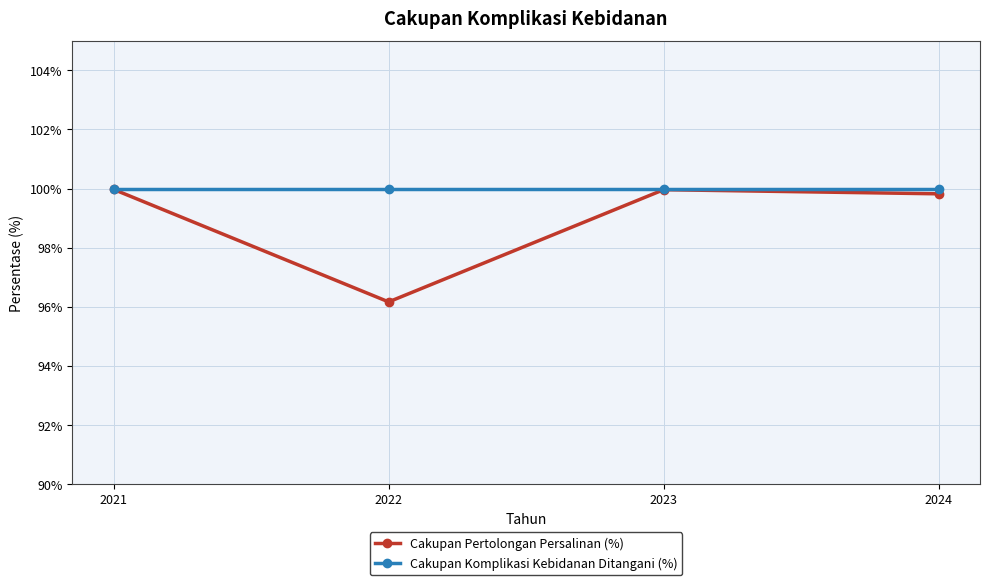

Reading left to right, extract all data points from this chart.

Cakupan Pertolongan Persalinan (%): 2021=100.0	2022=96.2	2023=100.0	2024=99.8
Cakupan Komplikasi Kebidanan Ditangani (%): 2021=100.0	2022=100.0	2023=100.0	2024=100.0